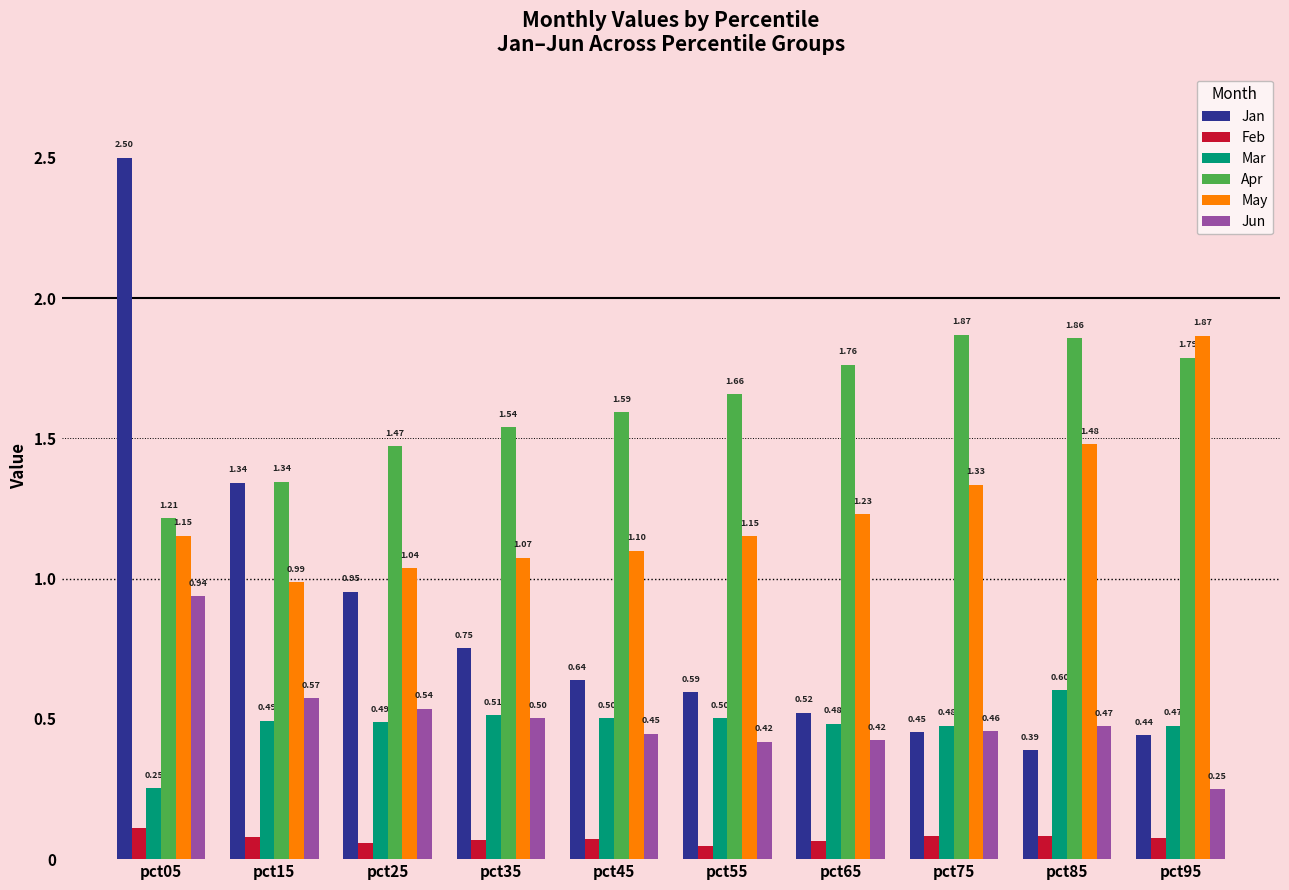

What is the difference between the May values at pct15 and pct55?

0.2